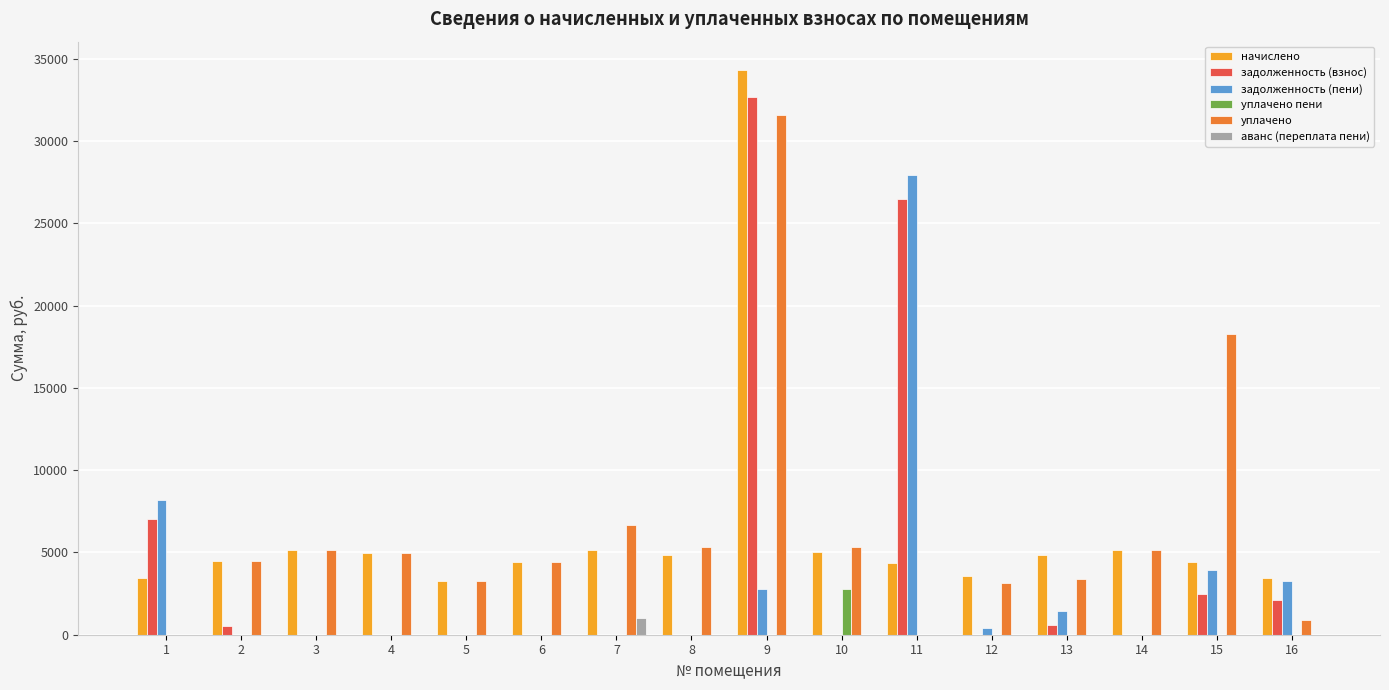

Read the начислено value at 3.

5149.4